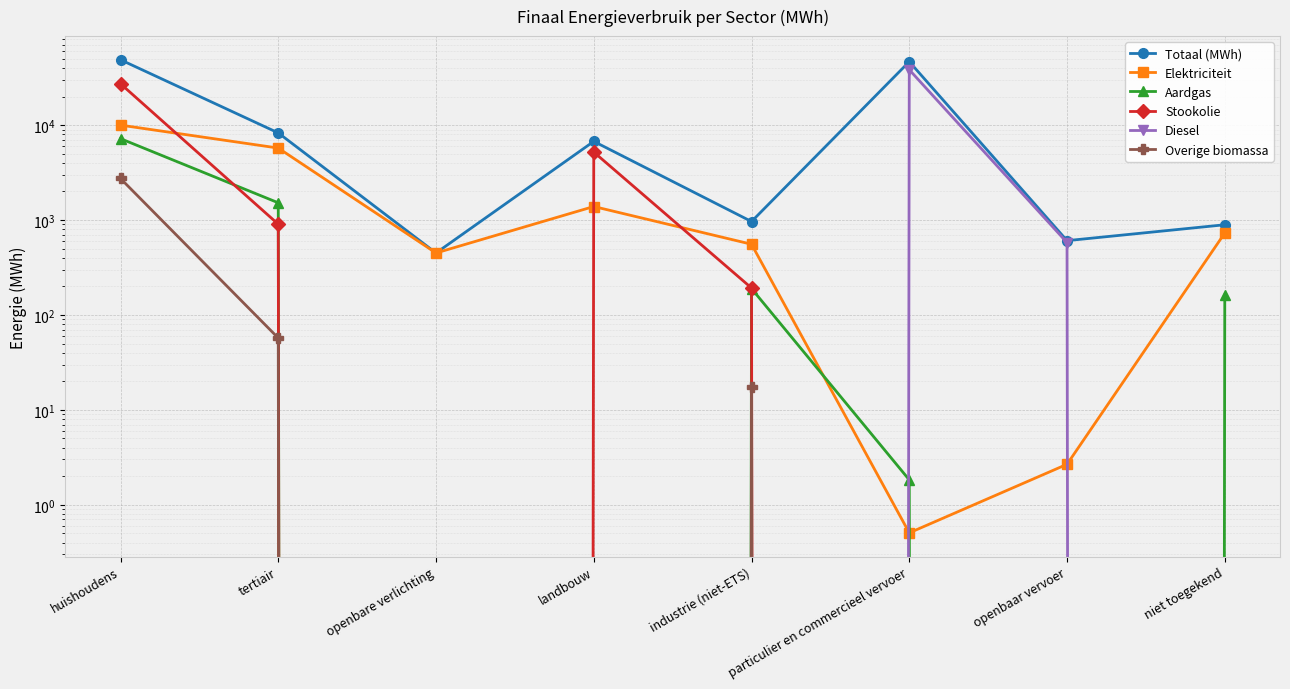

Where is the first local minimum for Totaal (MWh)?

openbare verlichting